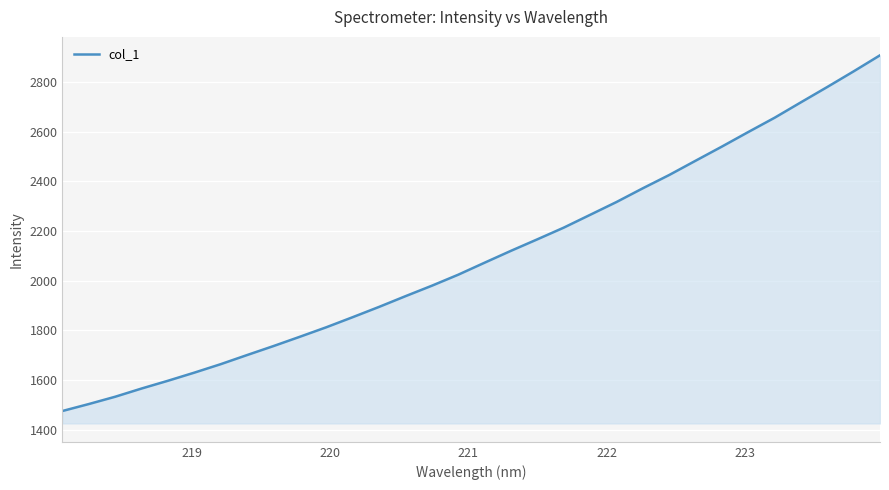

What is the difference between the maximum and minimum values?

1430.8